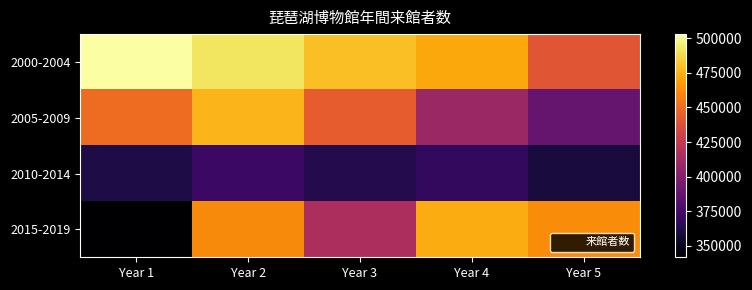

What is the total value across all series at Year 1?

1655967